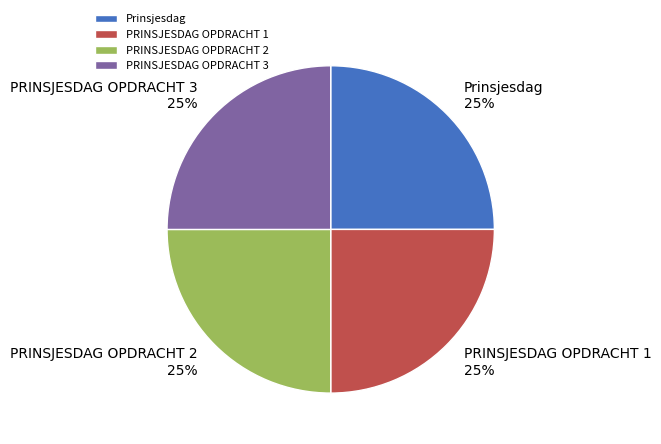

To the nearest percent, what is the average slice percentage?

25%